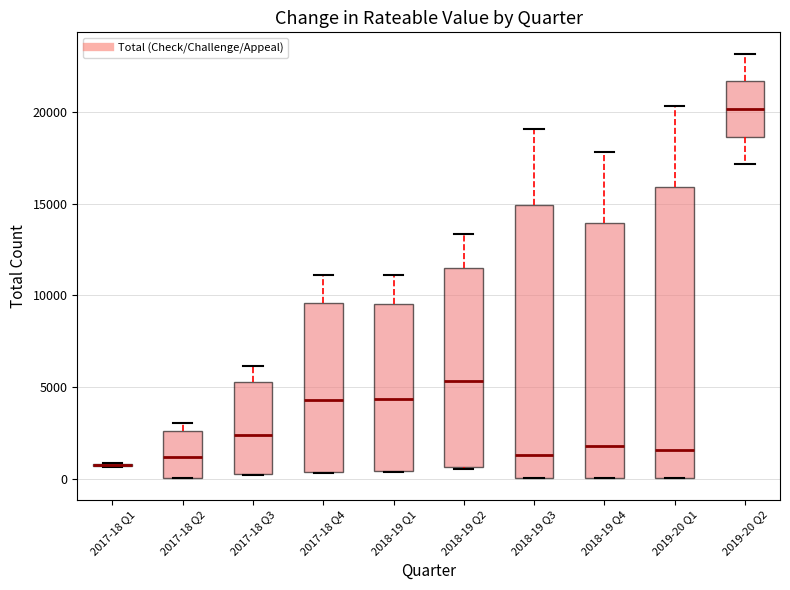

Reading left to right, read every box against the y-axis: the position of its median line, the range the box covers, and the ends of its whiskers. The values are not printed on the chart, so give them approximately, as read against the axis.

2017-18 Q1: box collapsed to a line at 500, whiskers 500 to 1000
2017-18 Q2: median 1000, box 0 to 2500, whiskers 0 to 3000
2017-18 Q3: median 2500, box 0 to 5500, whiskers 0 to 6000
2017-18 Q4: median 4500, box 500 to 9500, whiskers 500 to 11000
2018-19 Q1: median 4500, box 500 to 9500, whiskers 500 to 11000
2018-19 Q2: median 5500, box 500 to 11500, whiskers 500 to 13500
2018-19 Q3: median 1500, box 0 to 15000, whiskers 0 to 19000
2018-19 Q4: median 2000, box 0 to 14000, whiskers 0 to 18000
2019-20 Q1: median 1500, box 0 to 16000, whiskers 0 to 20500
2019-20 Q2: median 20000, box 18500 to 21500, whiskers 17000 to 23000